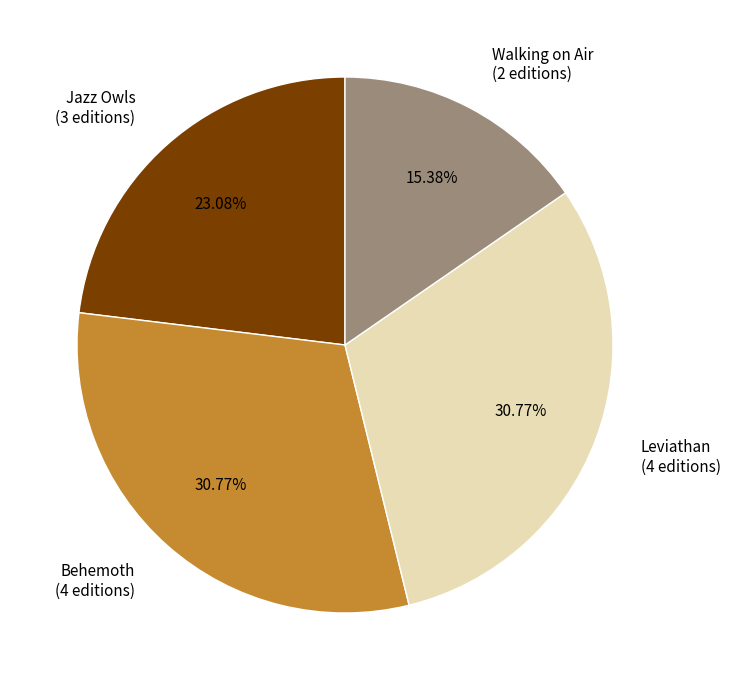

How many segments does this pie chart have?

4